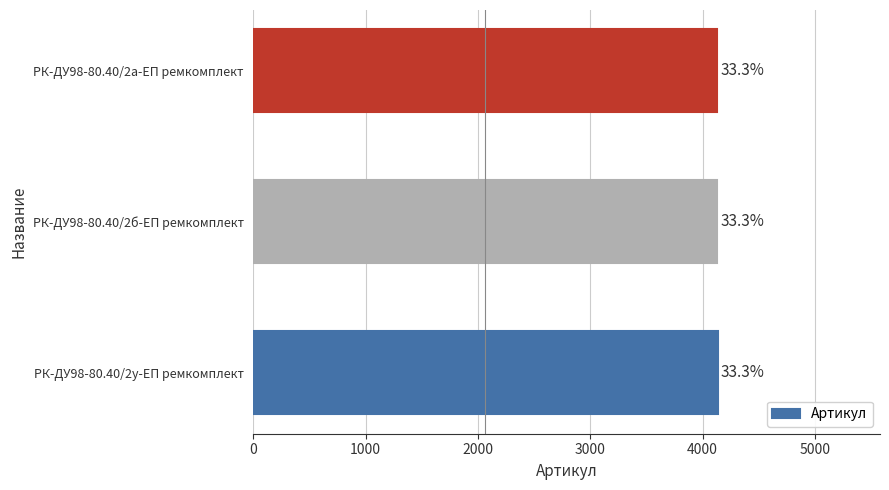

Are the bars horizontal?

Yes